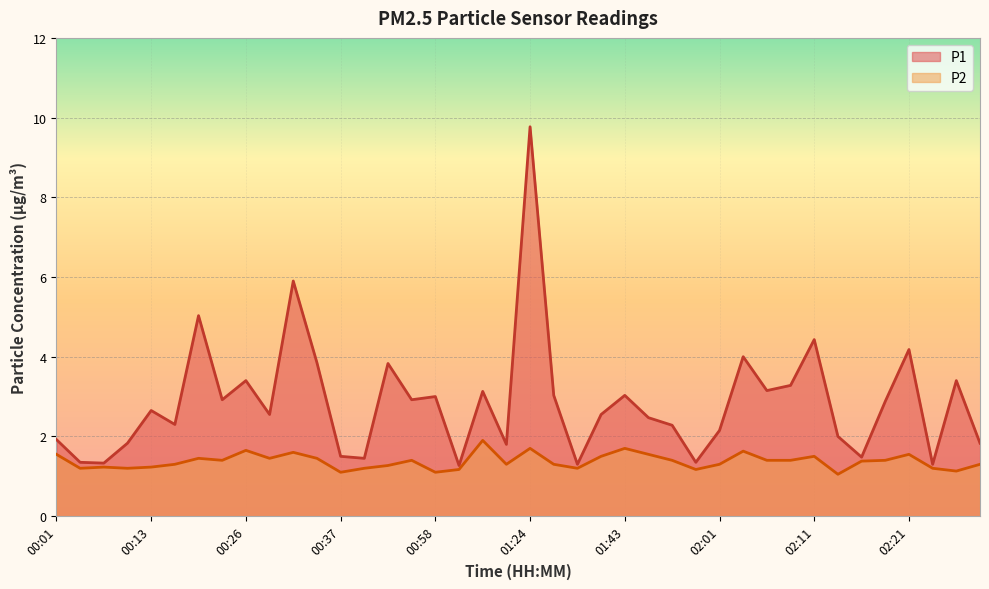

True or false: P2 has a value of 1.6 at 02:04.

True